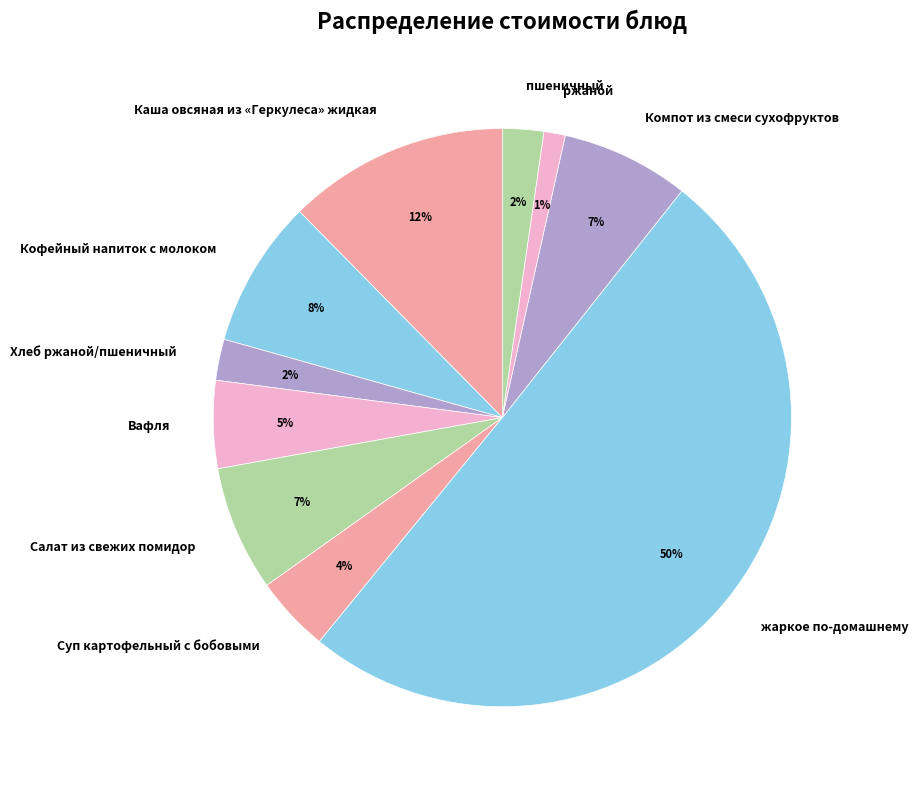

Does пшеничный account for over 50% of the chart?

No